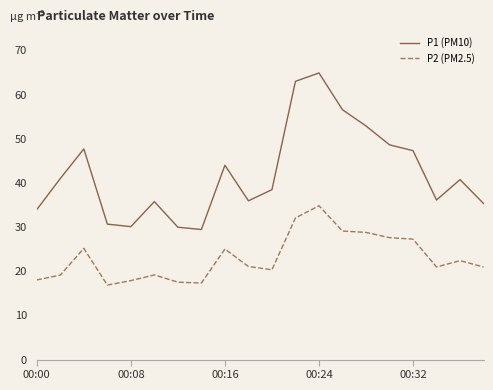

Rank the series by their maximum value, from highest to lowest.

P1 (PM10), P2 (PM2.5)